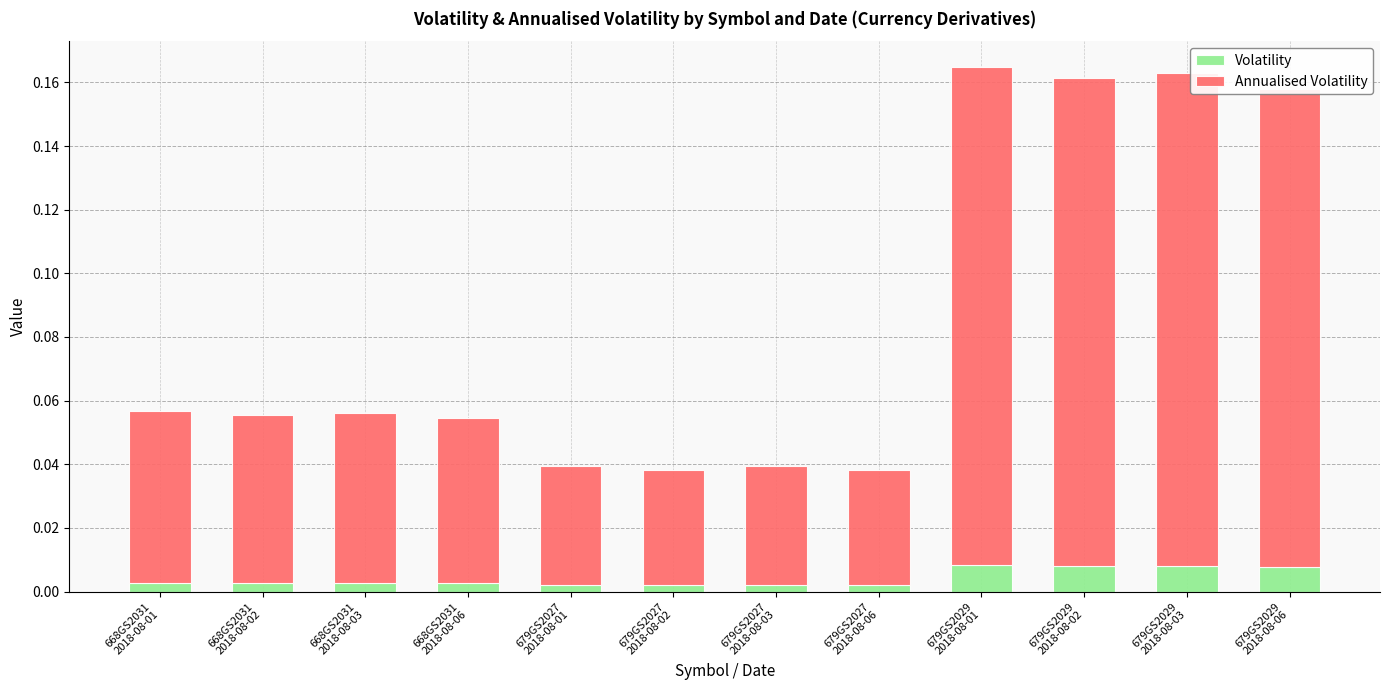

How many Volatility values are between 0 and 1?

12